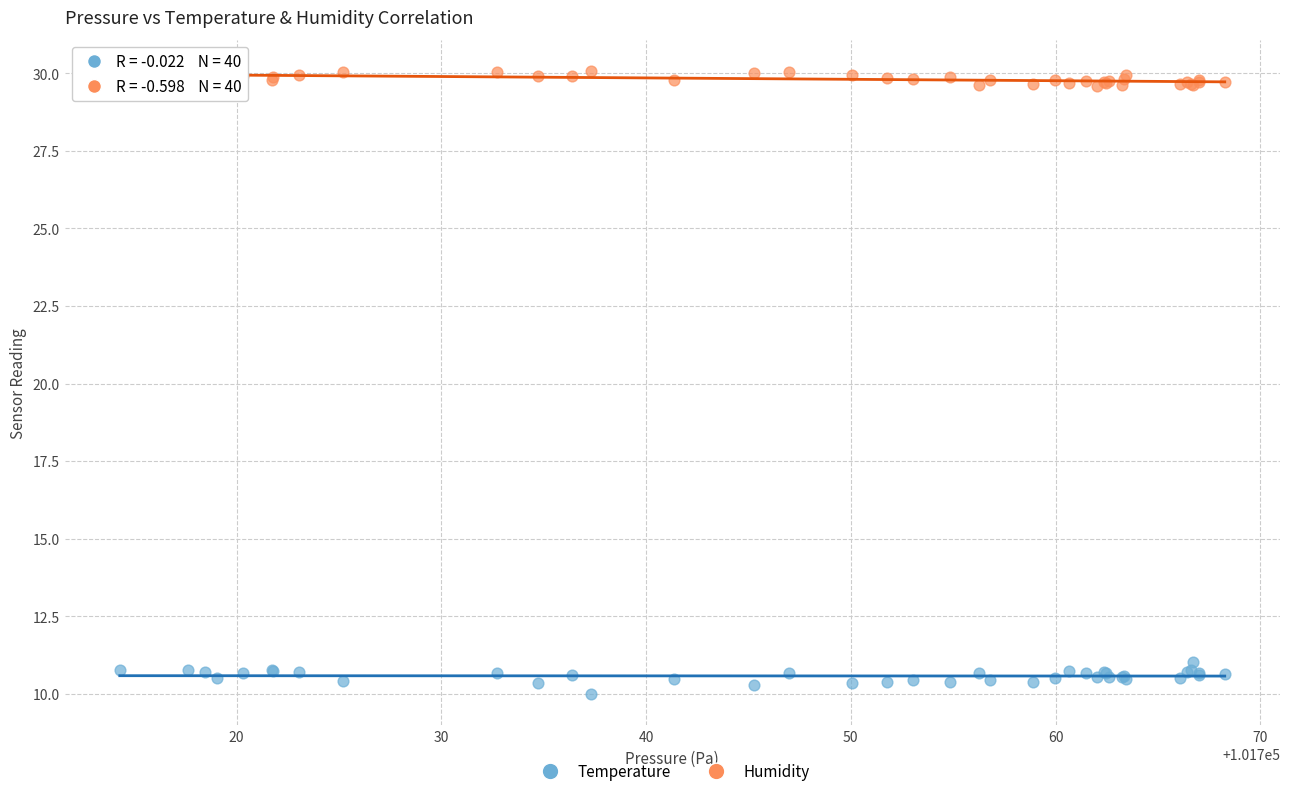

Across all series, what Y value is closest to 20?

11.0